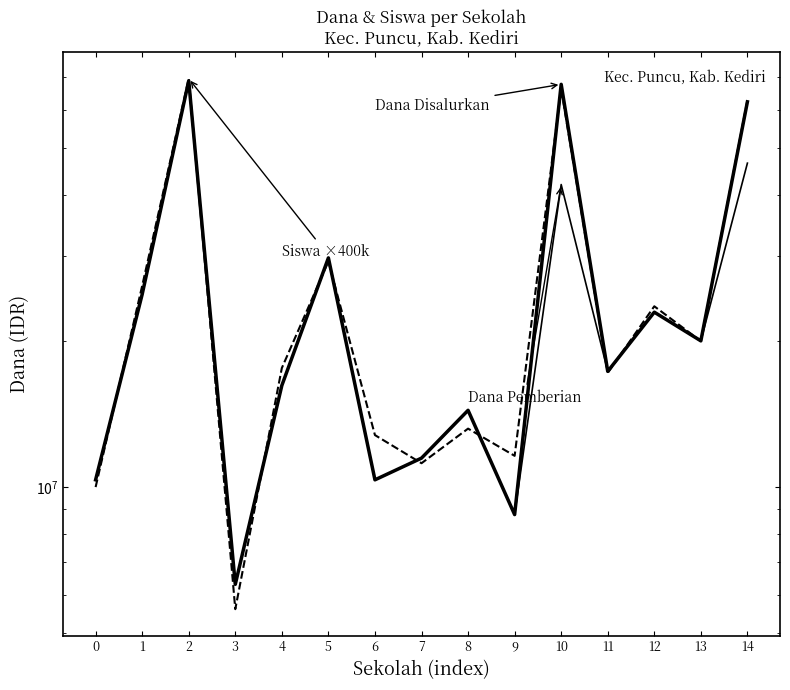

How many values in the Siswa Disalurkan (×400k) series exceed 17600000?

7